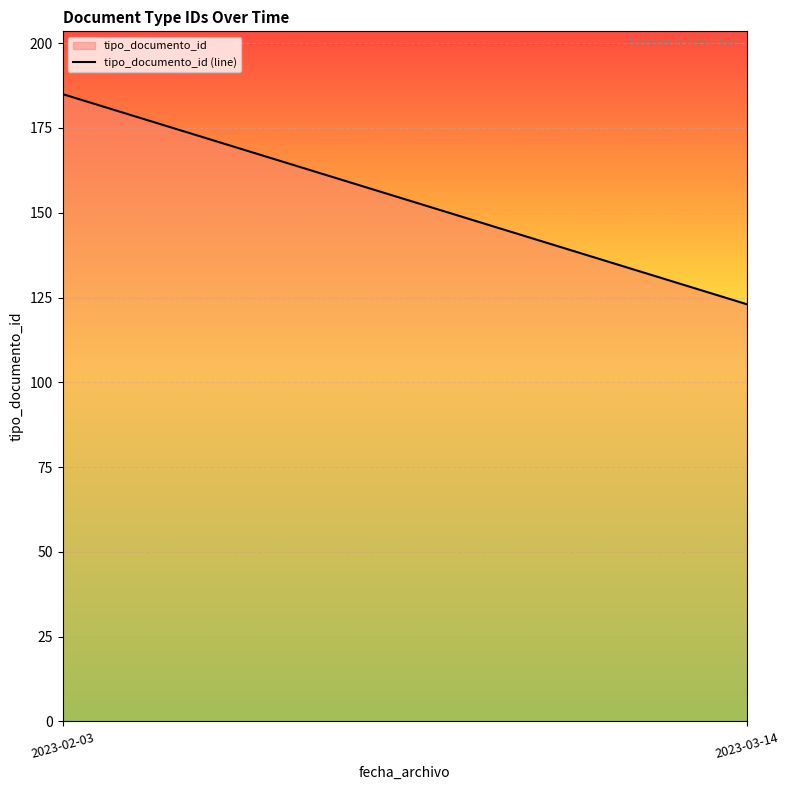

Rank the categories by value from highest to lowest.

2023-02-03, 2023-03-14